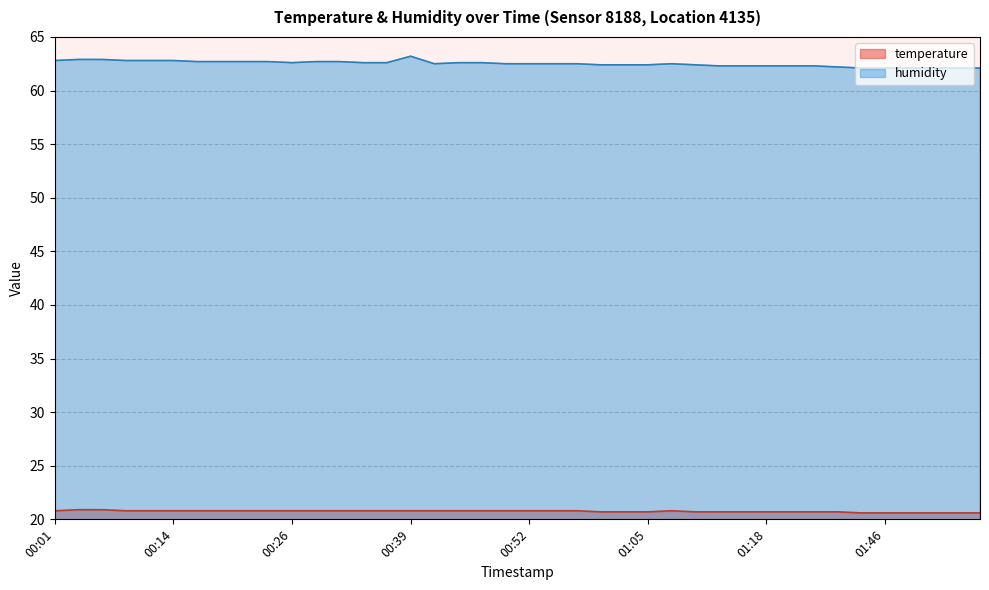

What is the label of the 20th point from the right?

00:52